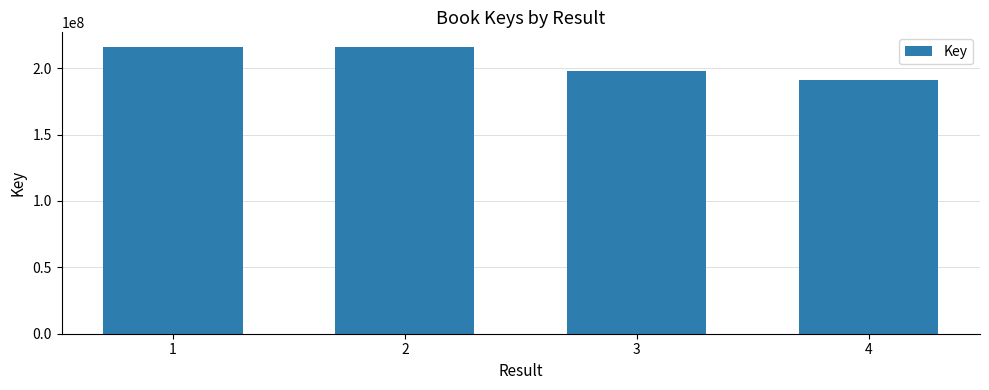

At which label is the value closest to 203768184?

3